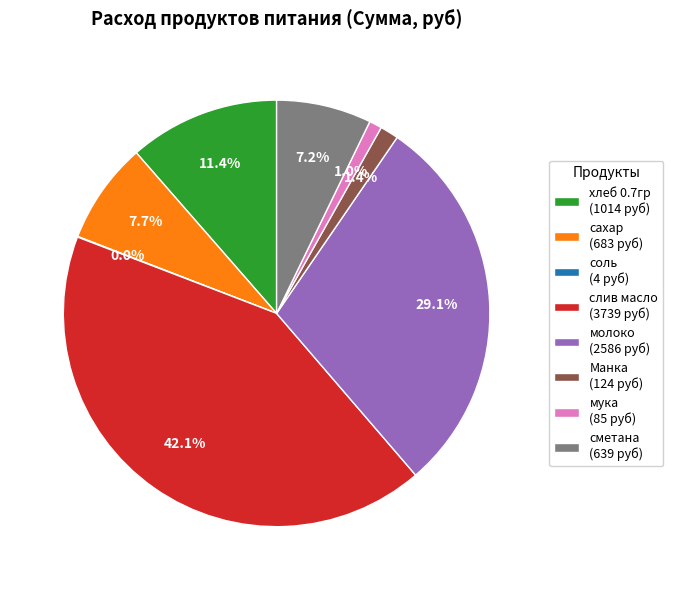

Is it true that слив масло is 36% of the pie?

False